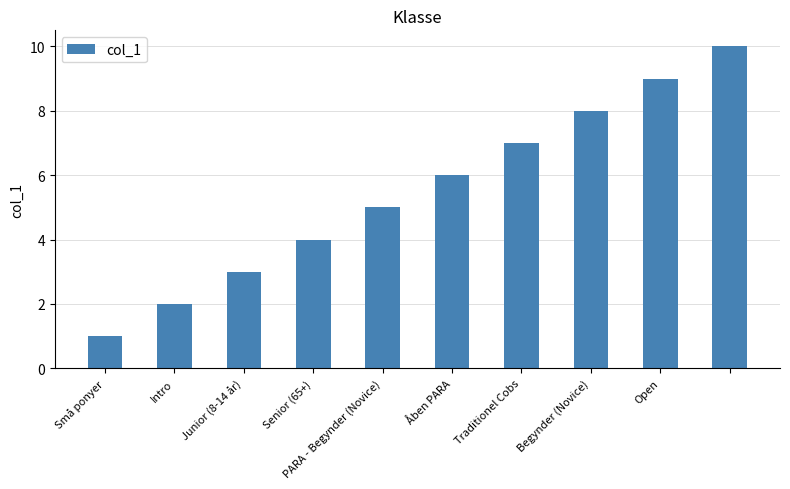

What is the sum of all values?

55